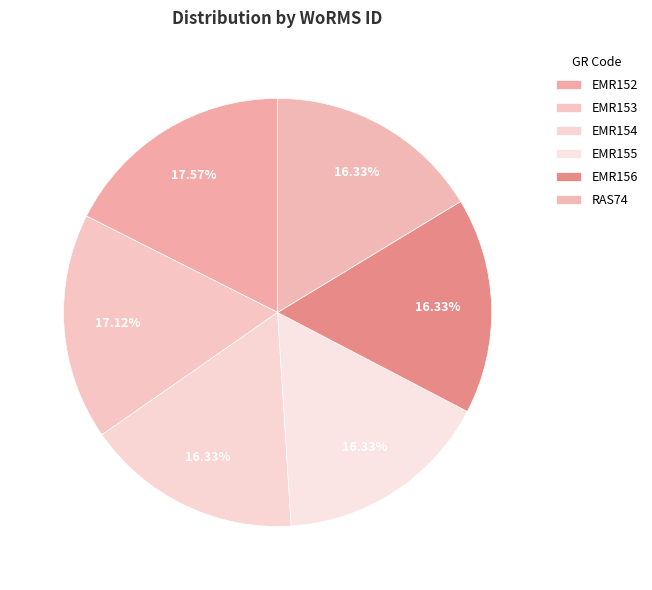

Rank the categories by value from highest to lowest.

EMR152, EMR153, EMR156, RAS74, EMR155, EMR154